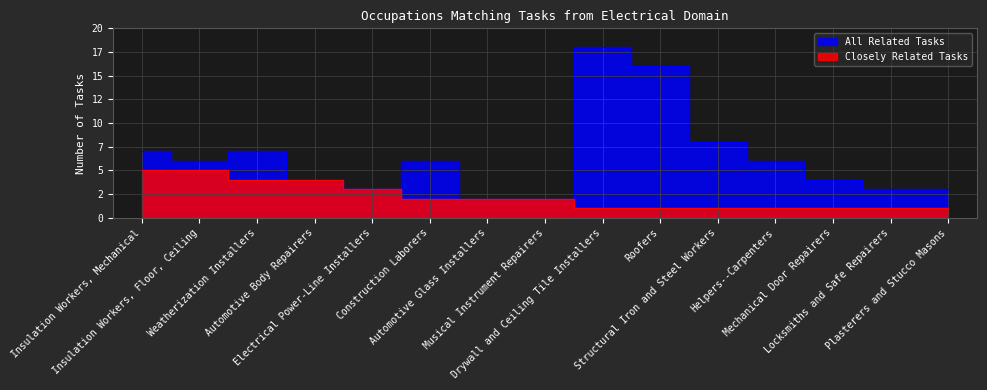

Which category has the lowest value in the Closely Related Tasks series?

Drywall and Ceiling Tile Installers